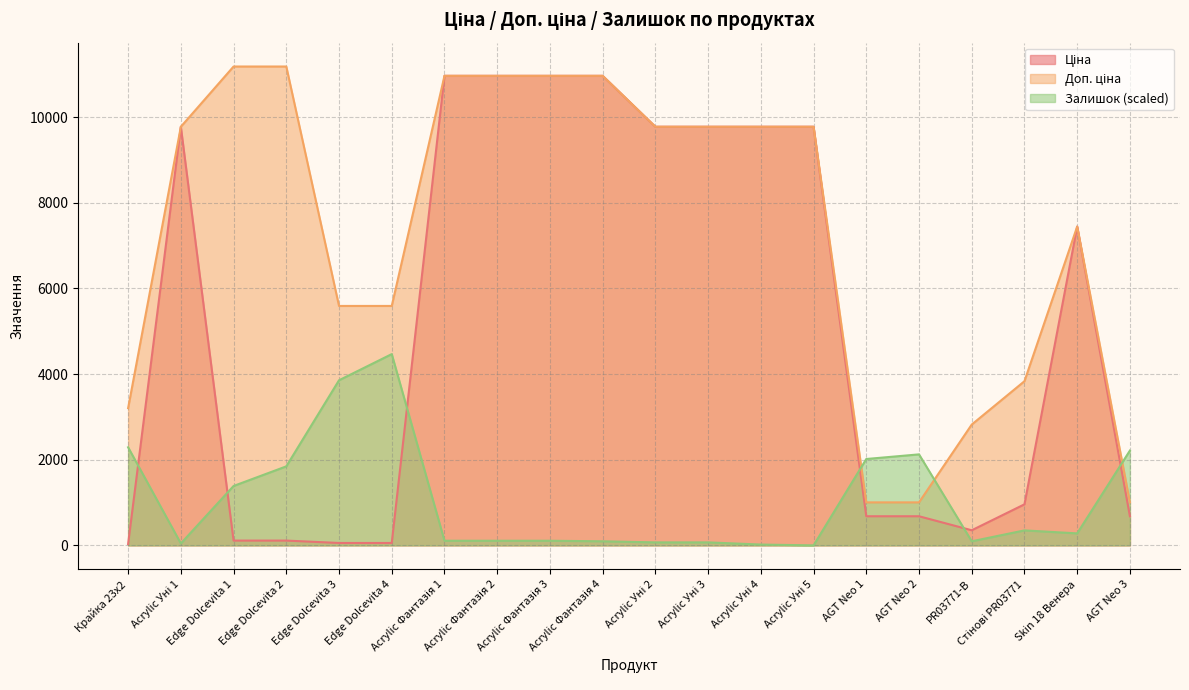

True or false: Ціна and Залишок cross at least once.

True